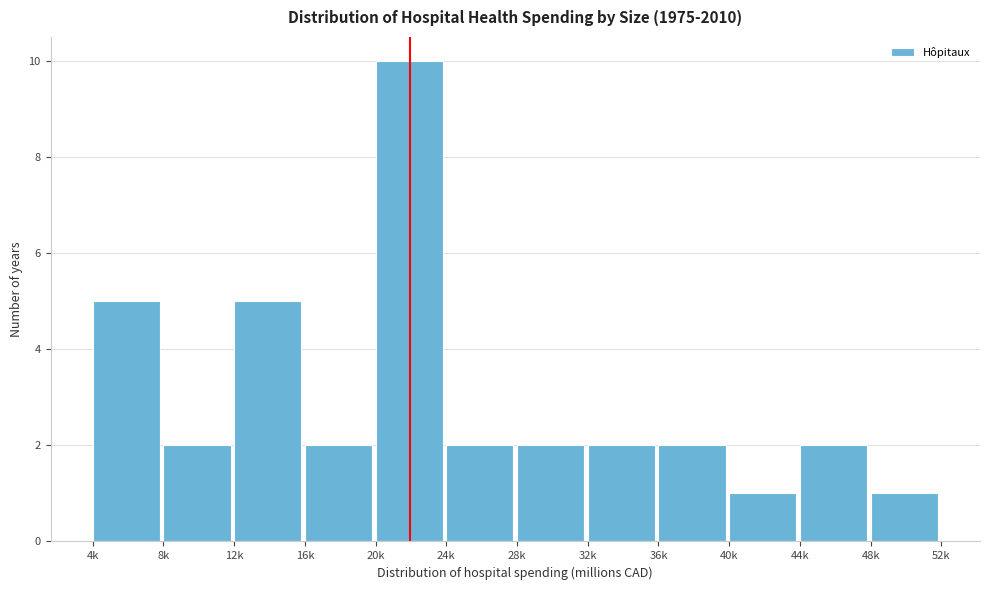

Reading right to left, extract all data points from this chart.

1	2	1	2	2	2	2	10	2	5	2	5